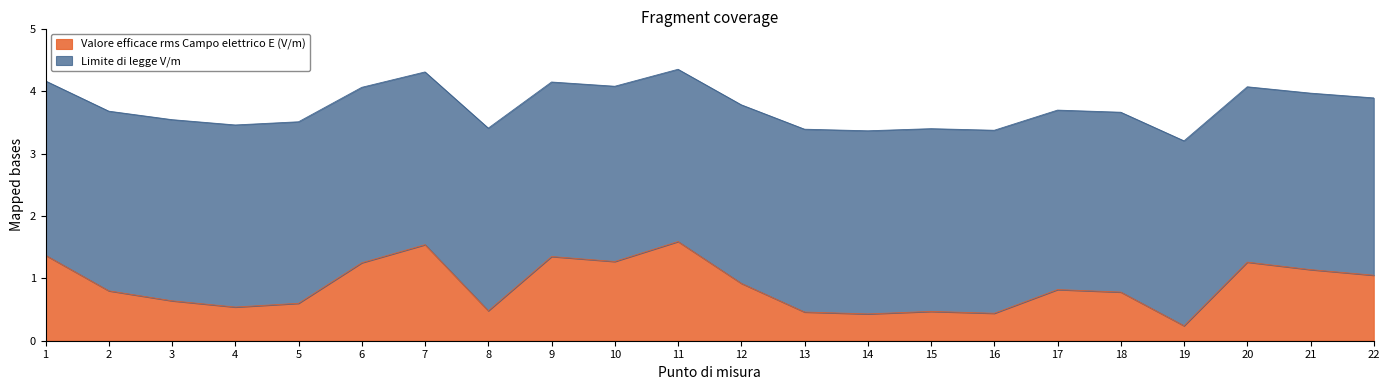

The chart shows a value of 1.1 at 21. True or false?

True